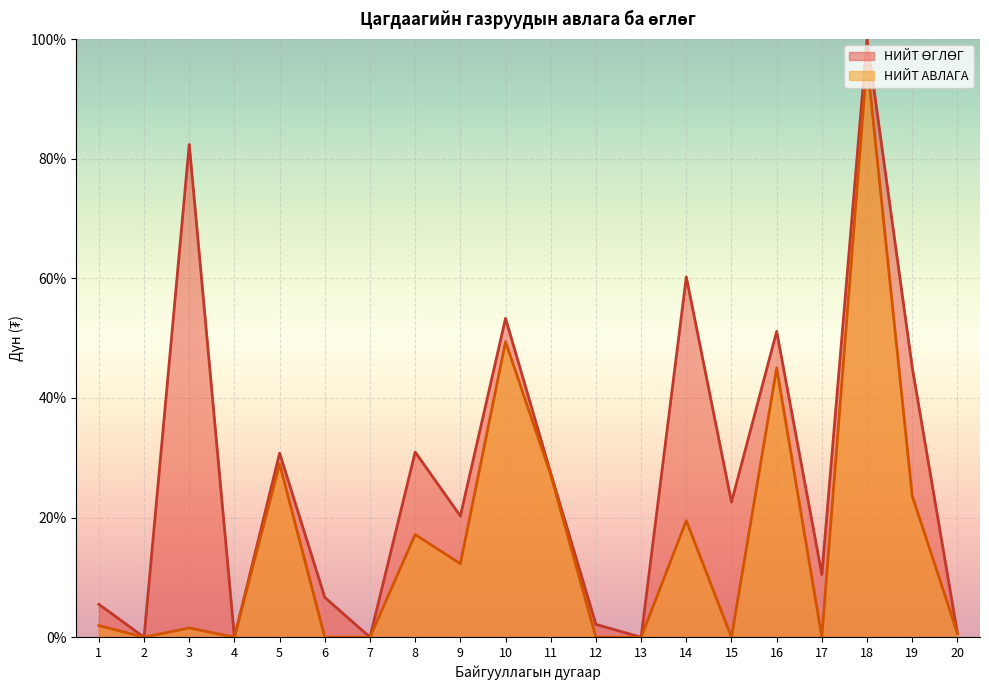

At which label is НИЙТ ӨГЛӨГ closest to 50?

16